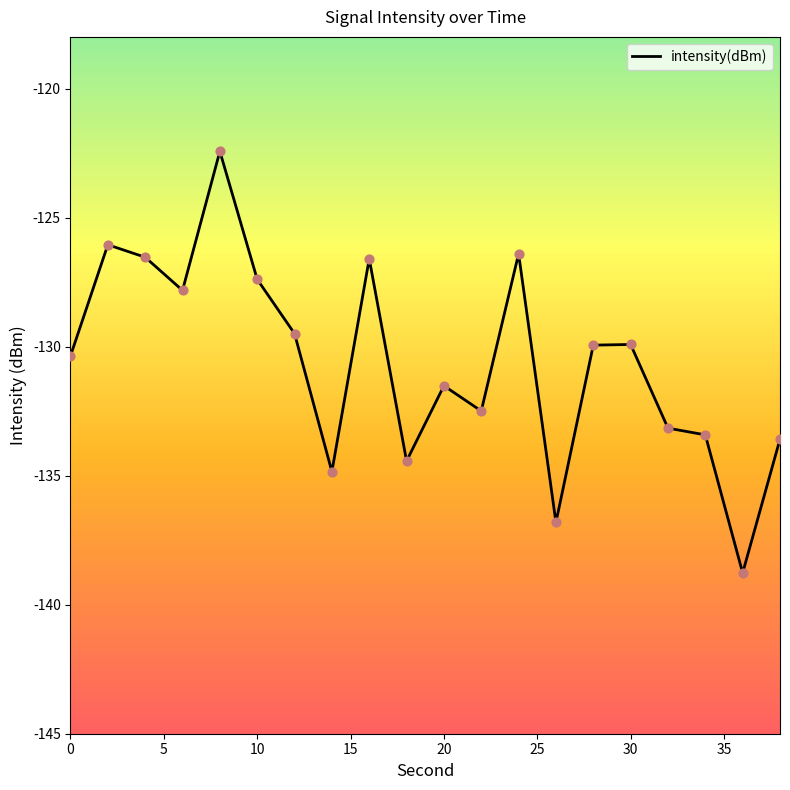

What is the greatest value displayed?

-122.4